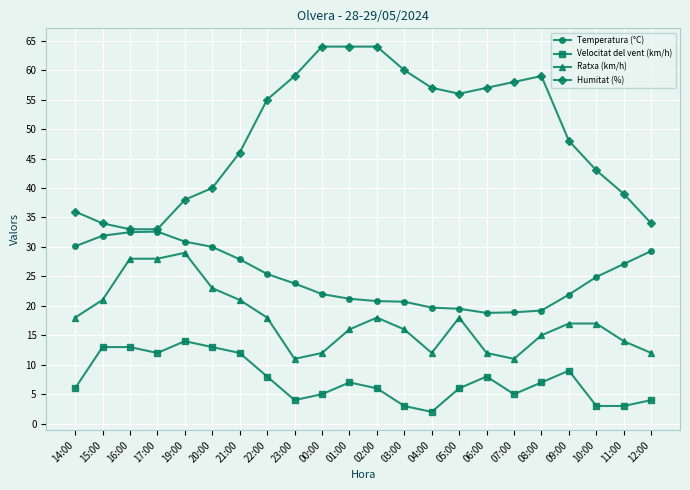

True or false: Velocitat del vent (km/h) and Temperatura (°C) intersect in this chart.

False